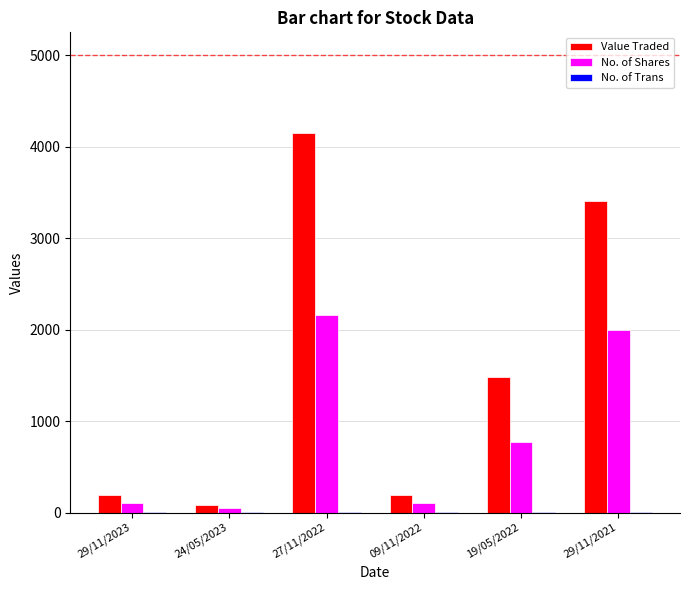

How many distinct data groups are displayed?

3